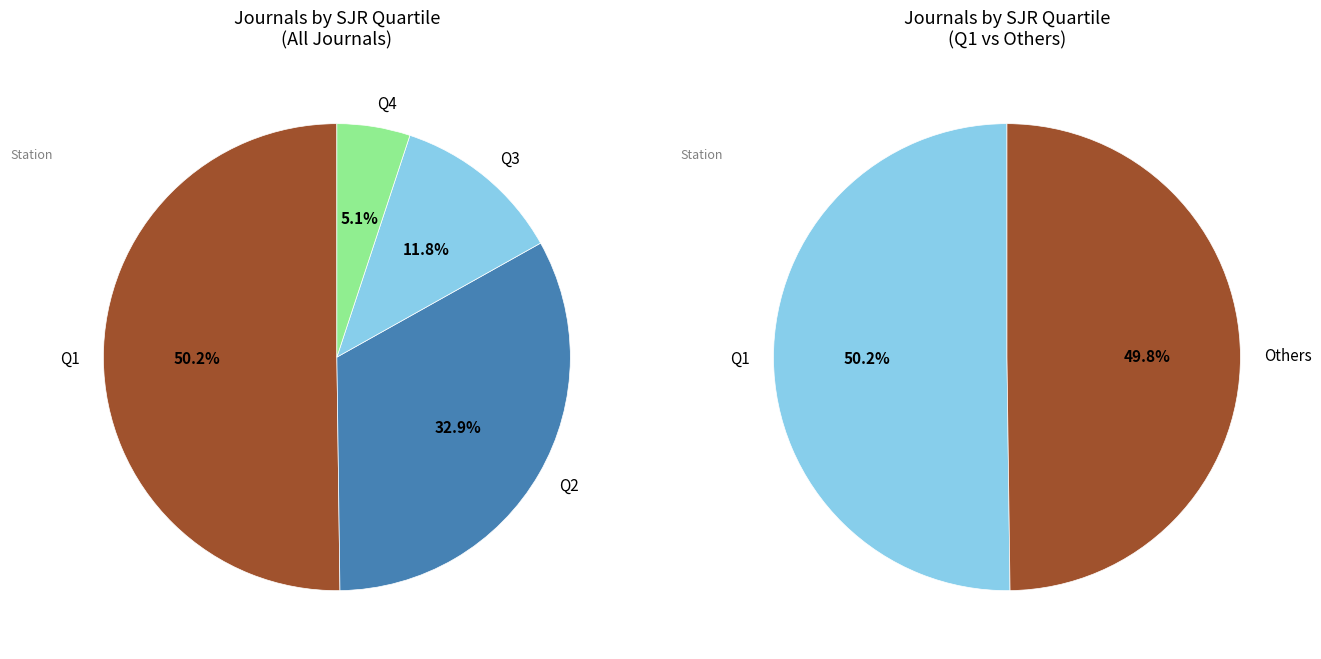

What percentage is the Q3 slice, to the nearest percent?

12%